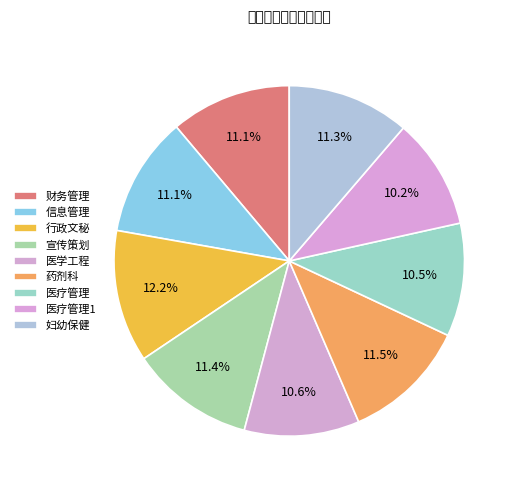

Does 财务管理 account for over 50% of the chart?

No